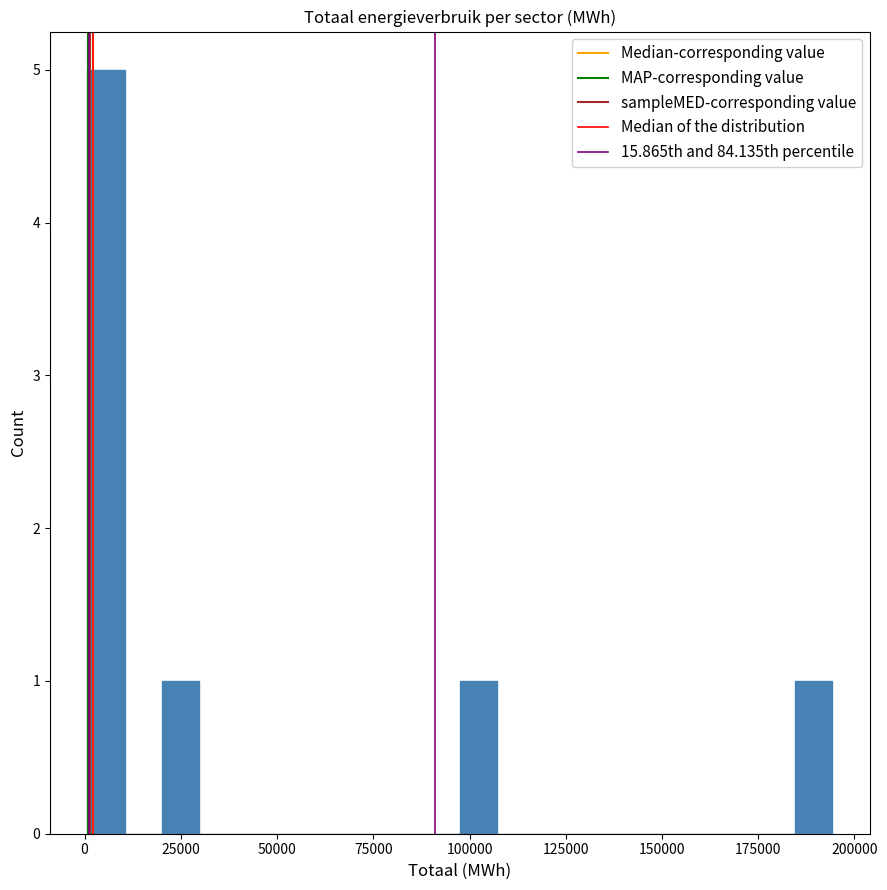

Read against the x-axis, roughly where is the centre of the tallest bar?

5000